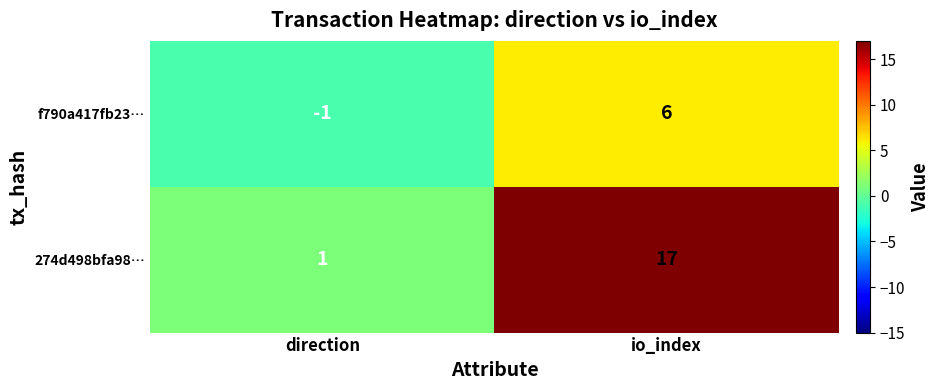

Reading left to right, transcribe all the data shown in this chart.

f790a417fb23…: direction=-1	io_index=6
274d498bfa98…: direction=1	io_index=17